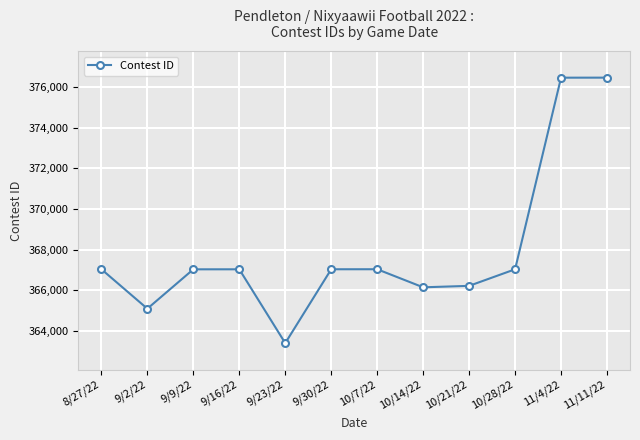

Where does the data first go above 367040?

8/27/22